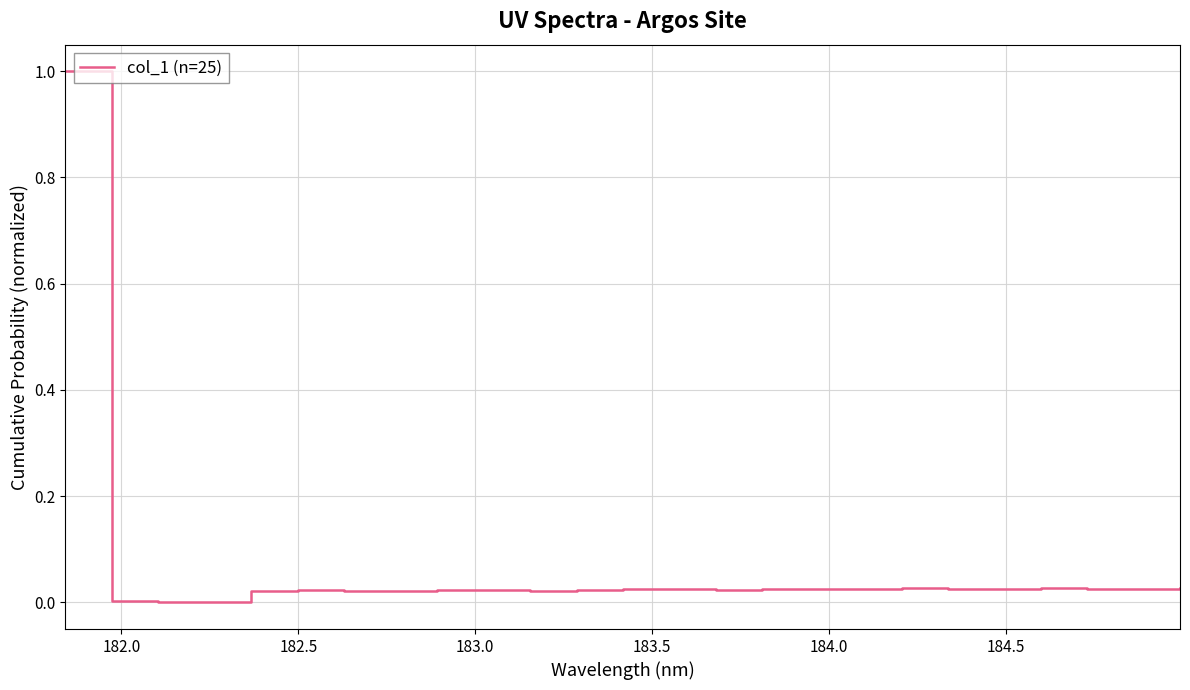

What is the maximum value shown in the chart?

1.0